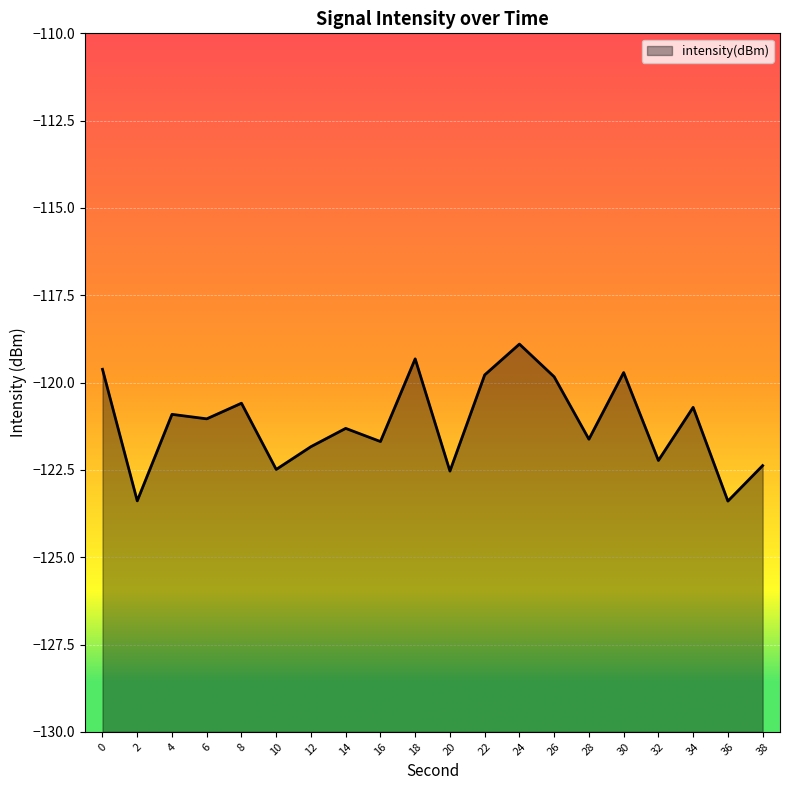

True or false: the data shows -51.9 at 14.

False